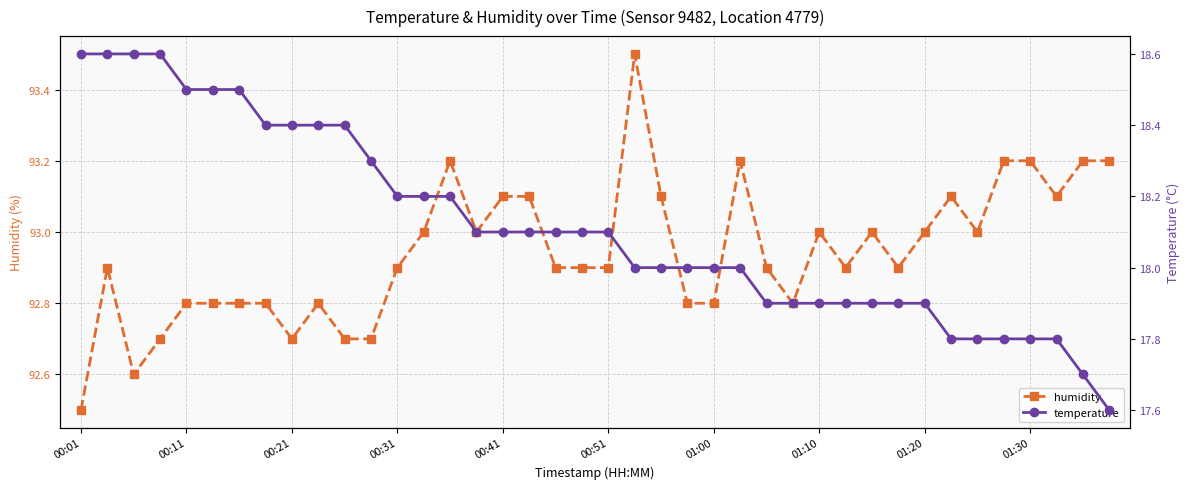

True or false: temperature and humidity cross at least once.

False